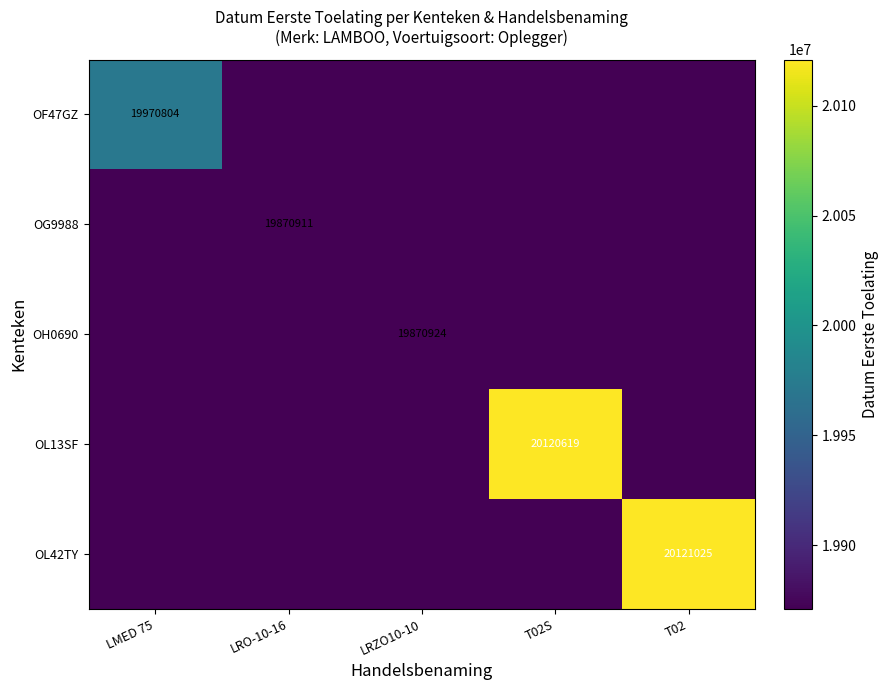

The OF47GZ series shows 19970804 at LMED 75. True or false?

True